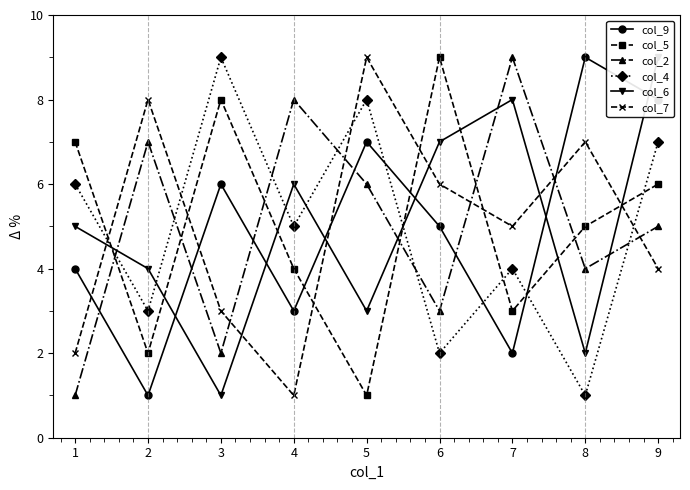

How many values in the col_9 series are below 5?

4